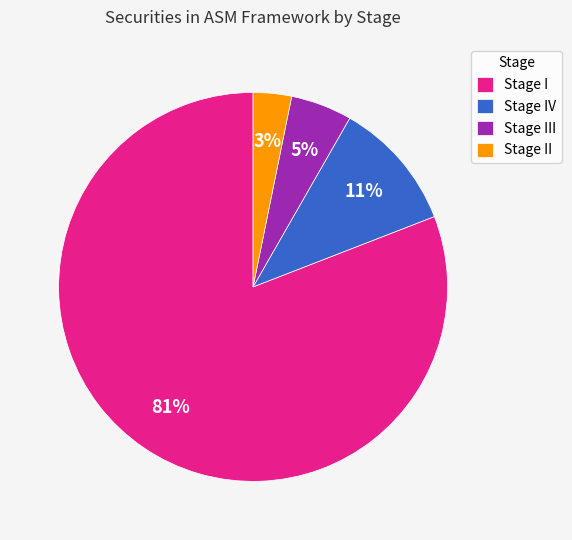

Which category has the smallest portion of the pie?

Stage II